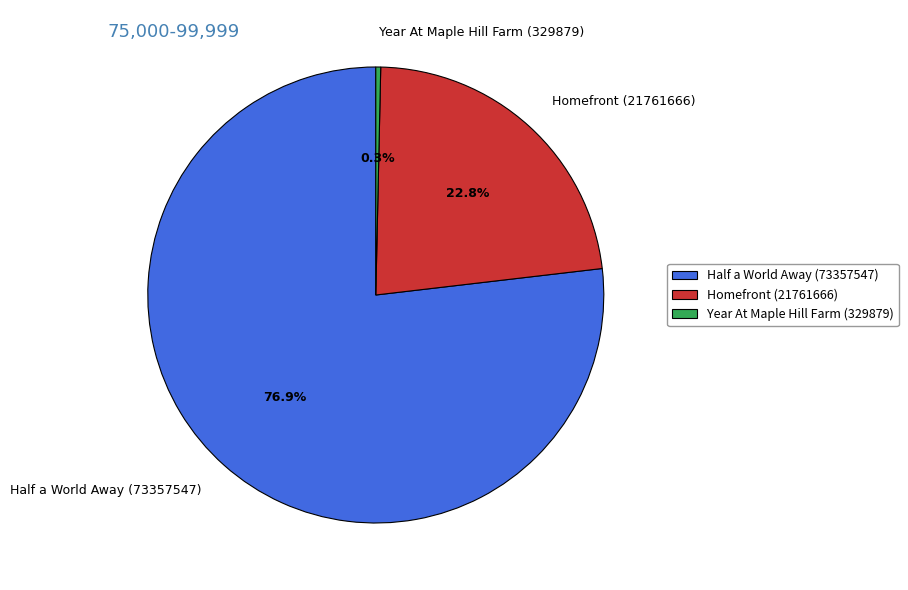

What is the ratio of the value at Half a World Away (73357547) to the value at Homefront (21761666)?

3.4